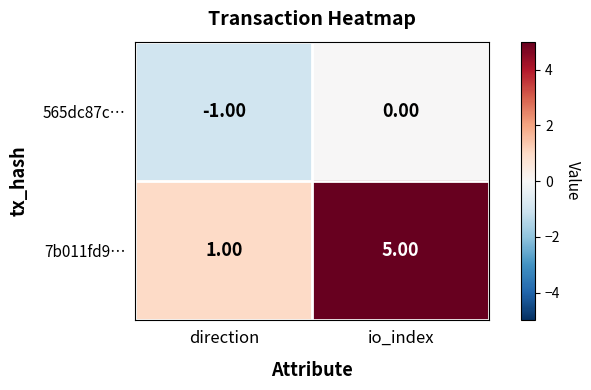

What is the sum of all 7b011fd9… values?

6